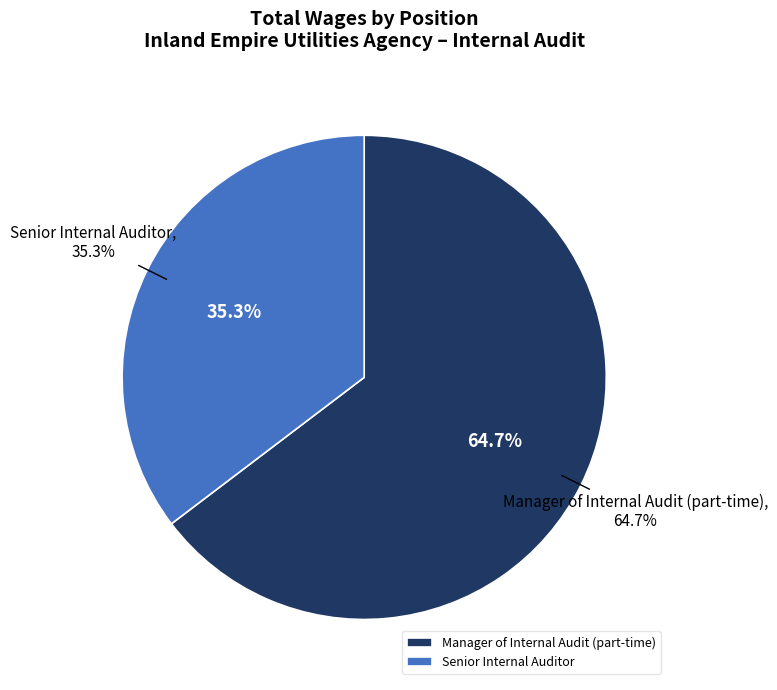

What is the smallest slice in the pie chart?

Senior Internal Auditor